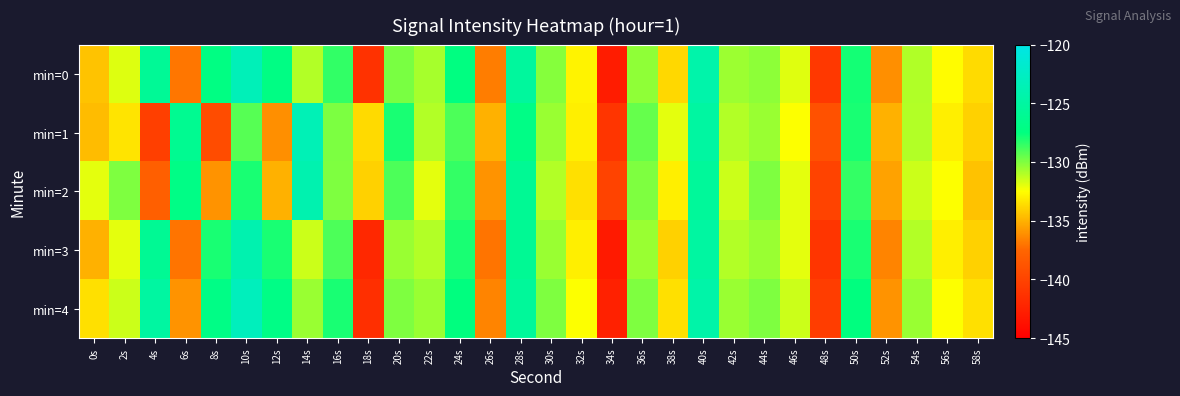

What is the maximum value shown in the chart?

-123.0